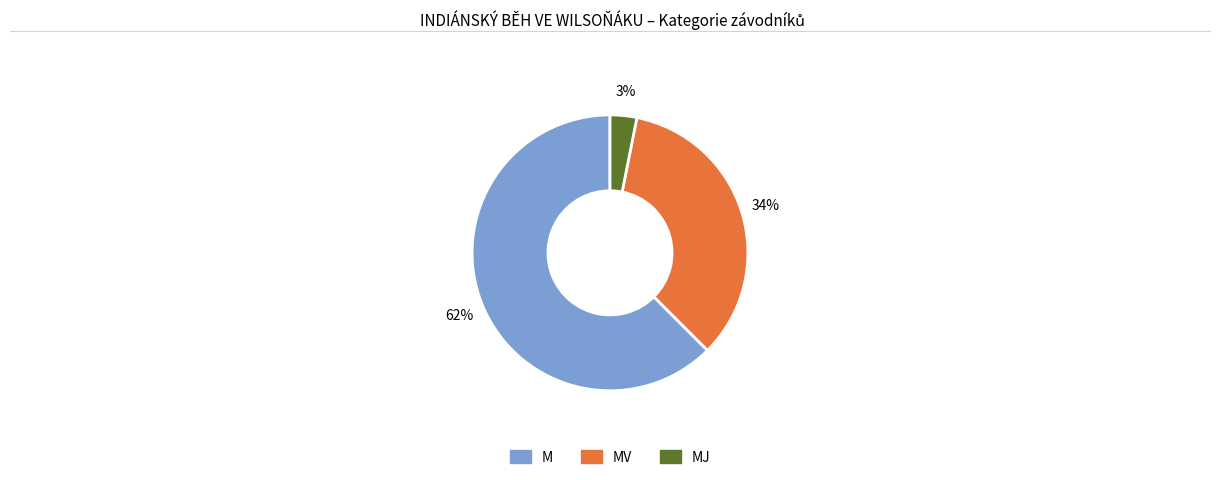

Is there any slice that represents more than half of the pie?

Yes